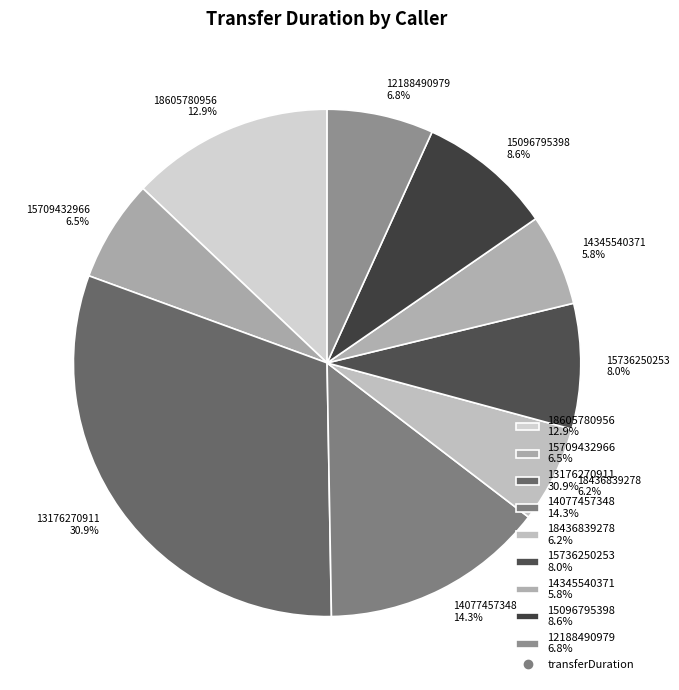

Approximately how many times larger is the value at 14077457348 compared to 18605780956?

1.1